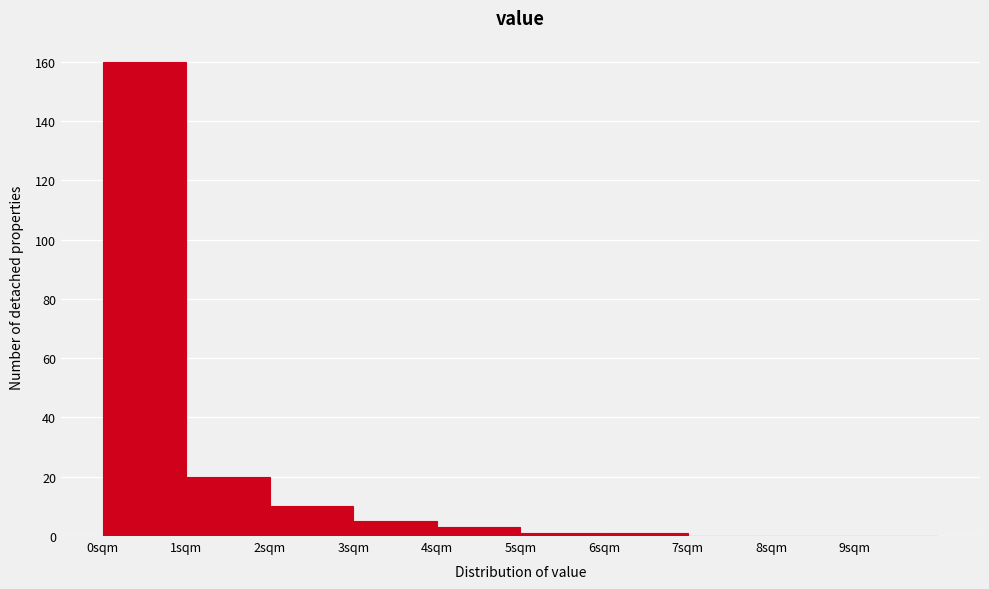

How tall is the bar that spans 2 to 3 on the x-axis? The values are not printed on the chart, so give them approximately, as read against the axis.

10